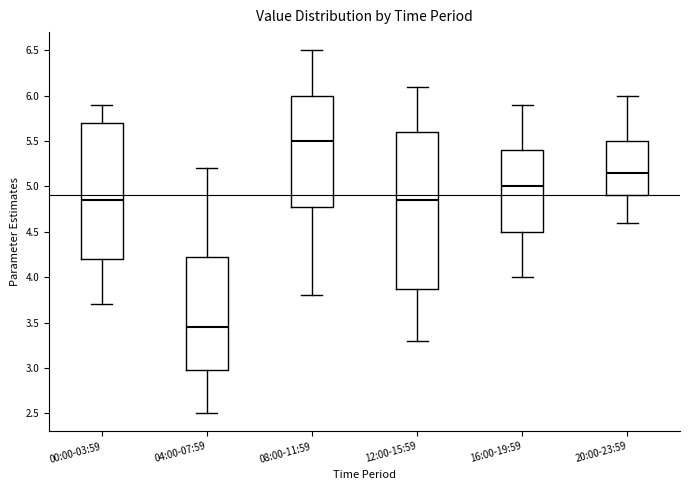

Reading left to right, read every box against the y-axis: the position of its median line, the range the box covers, and the ends of its whiskers. The values are not printed on the chart, so give them approximately, as read against the axis.

00:00-03:59: median 4.85, box 4.20 to 5.70, whiskers 3.70 to 5.90
04:00-07:59: median 3.45, box 3.00 to 4.25, whiskers 2.50 to 5.20
08:00-11:59: median 5.50, box 4.80 to 6.00, whiskers 3.80 to 6.50
12:00-15:59: median 4.85, box 3.90 to 5.60, whiskers 3.30 to 6.10
16:00-19:59: median 5.00, box 4.50 to 5.40, whiskers 4.00 to 5.90
20:00-23:59: median 5.15, box 4.90 to 5.50, whiskers 4.60 to 6.00